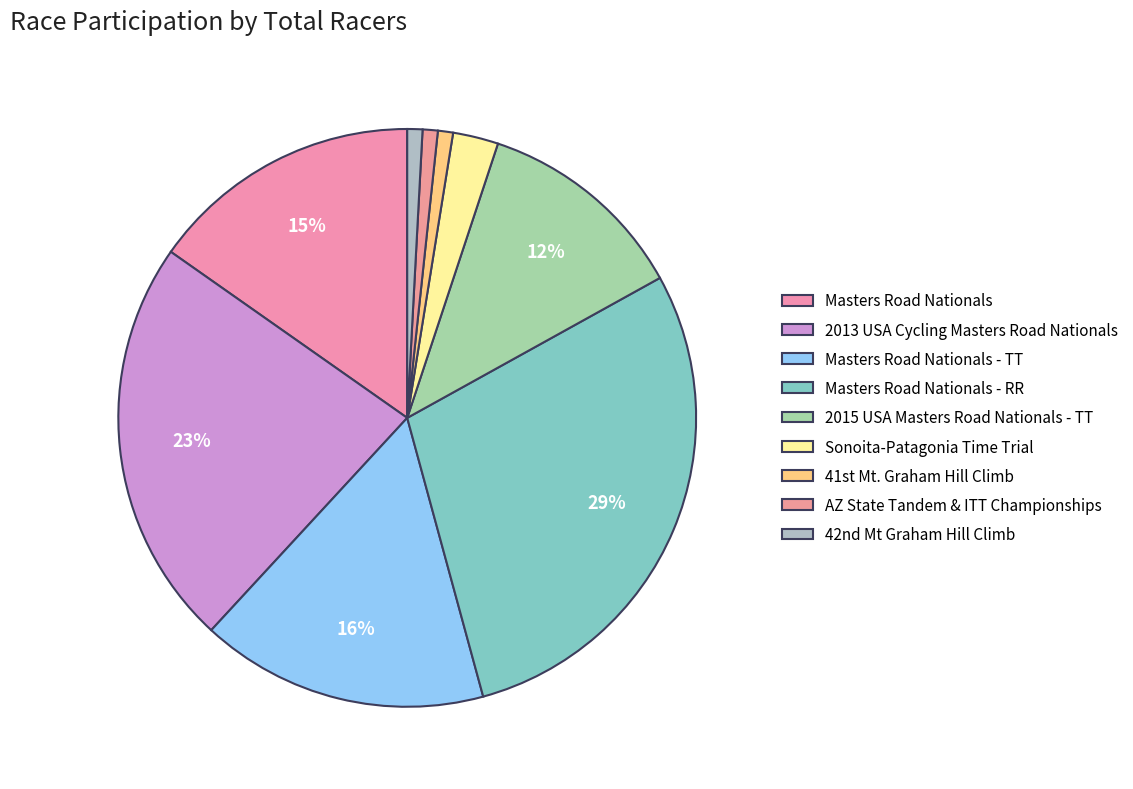

How many segments does this pie chart have?

9